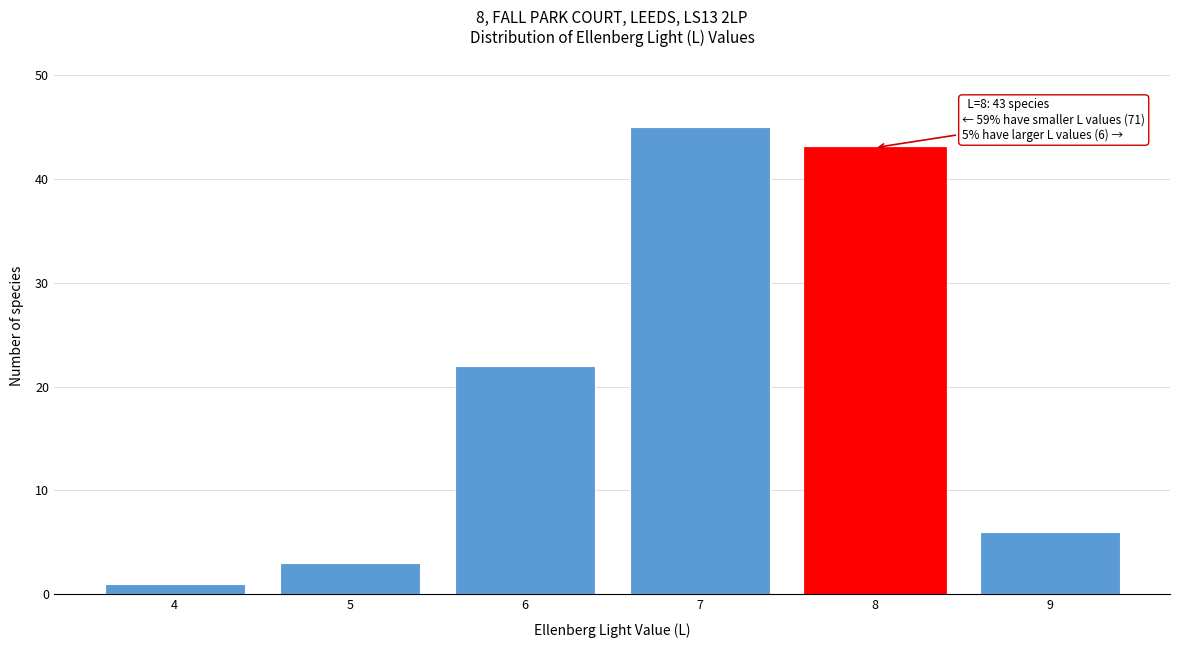

Reading left to right, what are all the values shown in this chart?

1	3	22	45	43	6